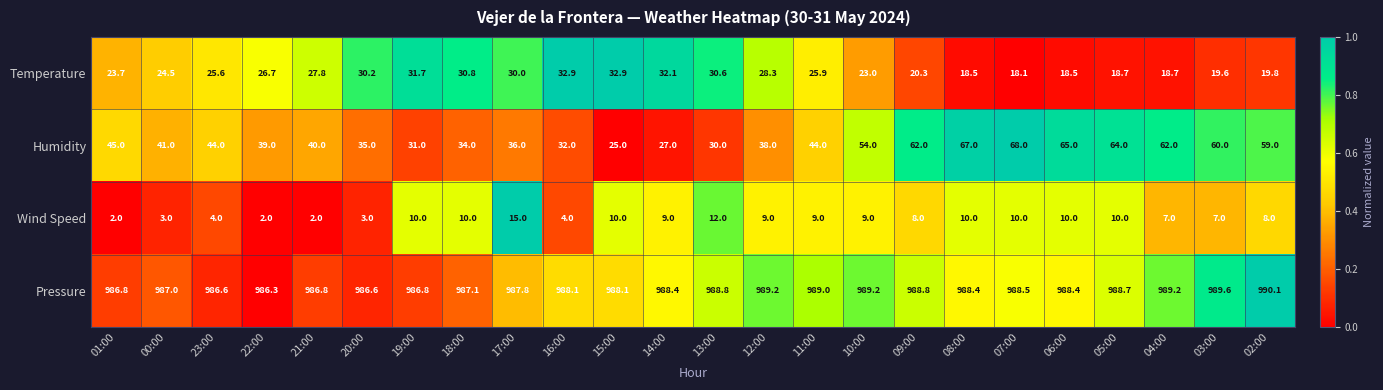

What is the difference between the maximum and minimum values in the Pressure series?

3.8